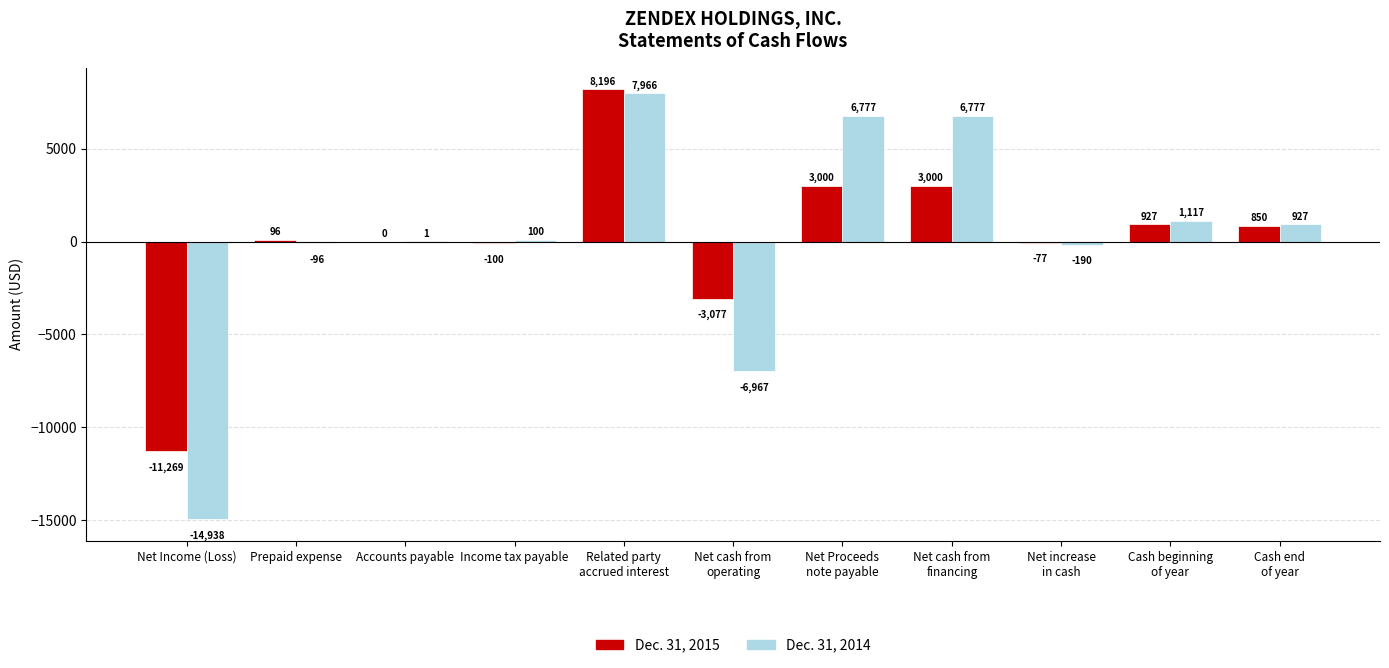

Is the value of Dec. 31, 2014 at Accounts payable greater than the value of Dec. 31, 2015 at Accounts payable?

Yes